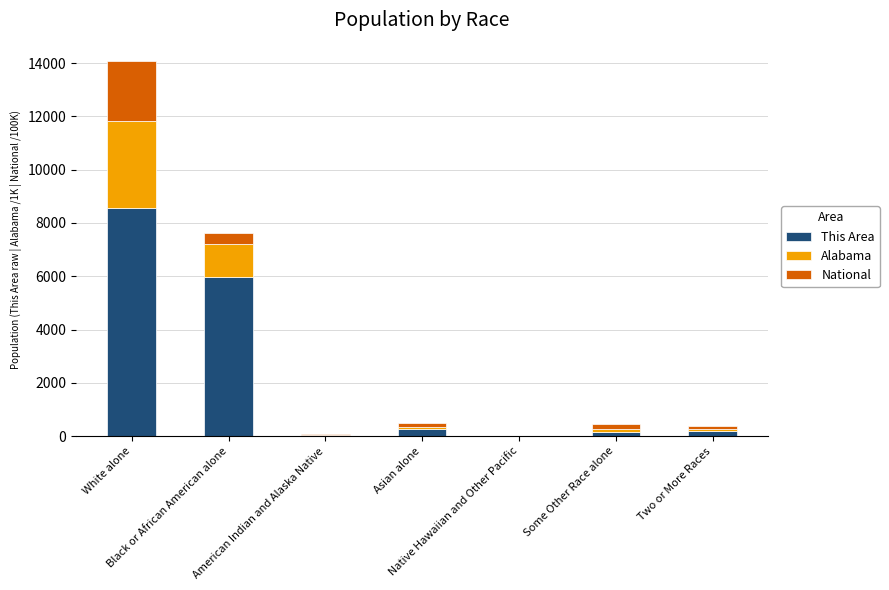

What is the maximum value for This Area?

8549.0